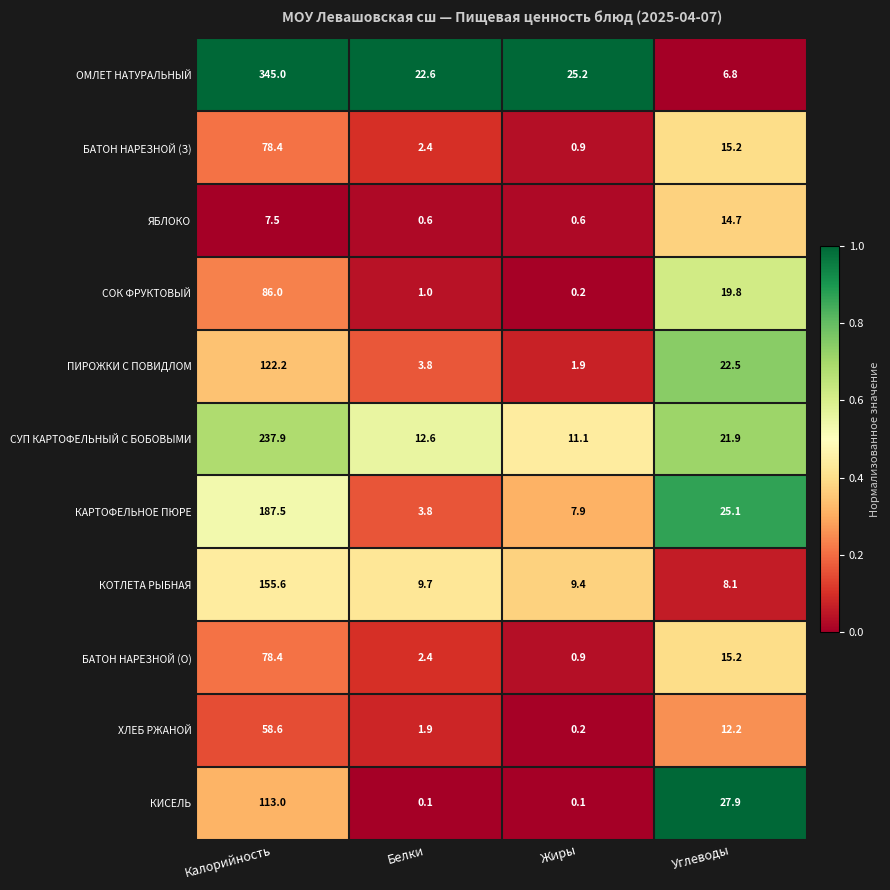

Is it true that ЯБЛОКО equals 7.5 at Калорийность?

True